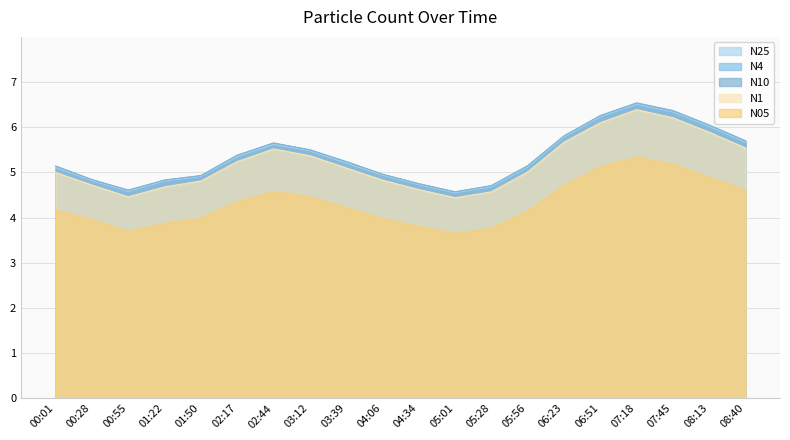

Rank the categories by N10 value from lowest to highest.

05:01, 00:55, 05:28, 04:34, 01:22, 00:28, 01:50, 04:06, 00:01, 05:56, 03:39, 02:17, 03:12, 02:44, 08:40, 06:23, 08:13, 06:51, 07:45, 07:18